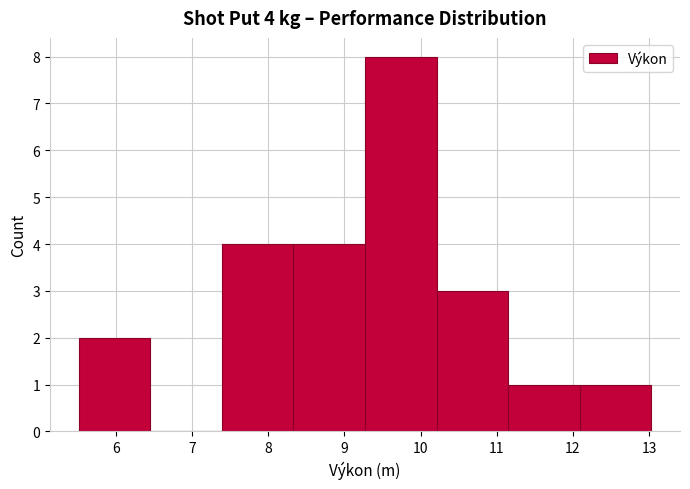

Which range on the x-axis has the tallest bar?

9.27 to 10.21